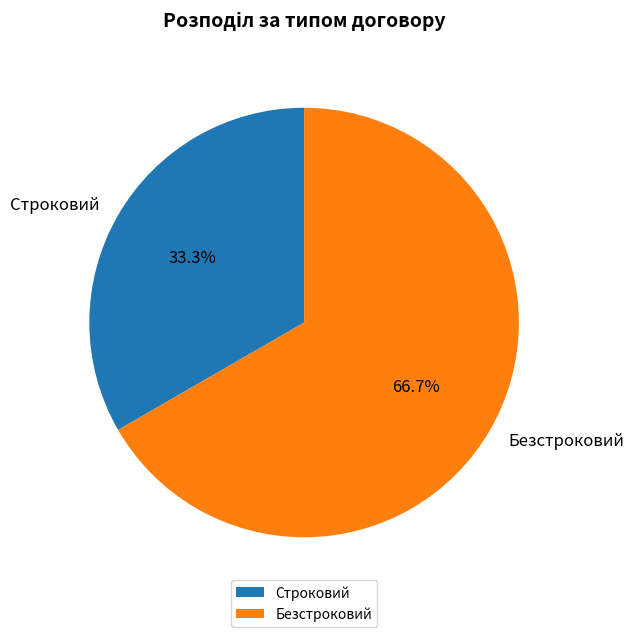

Is it true that Строковий is 20% of the pie?

False